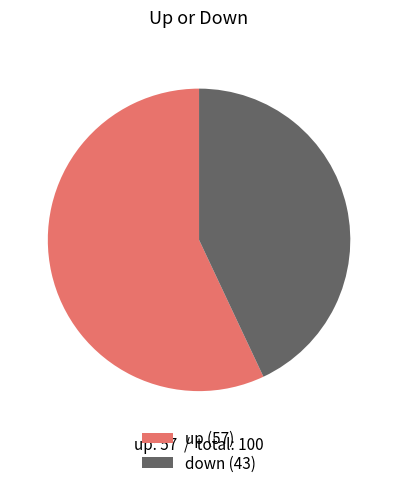

Does up represent more than half of the total?

Yes